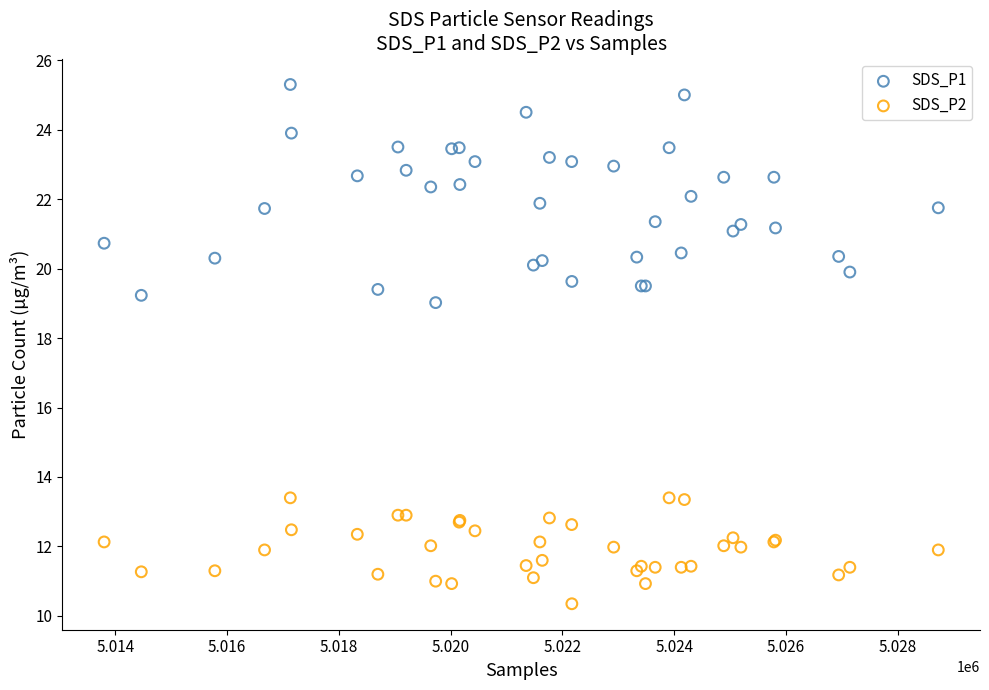

Which series reaches the maximum Y coordinate?

SDS_P1